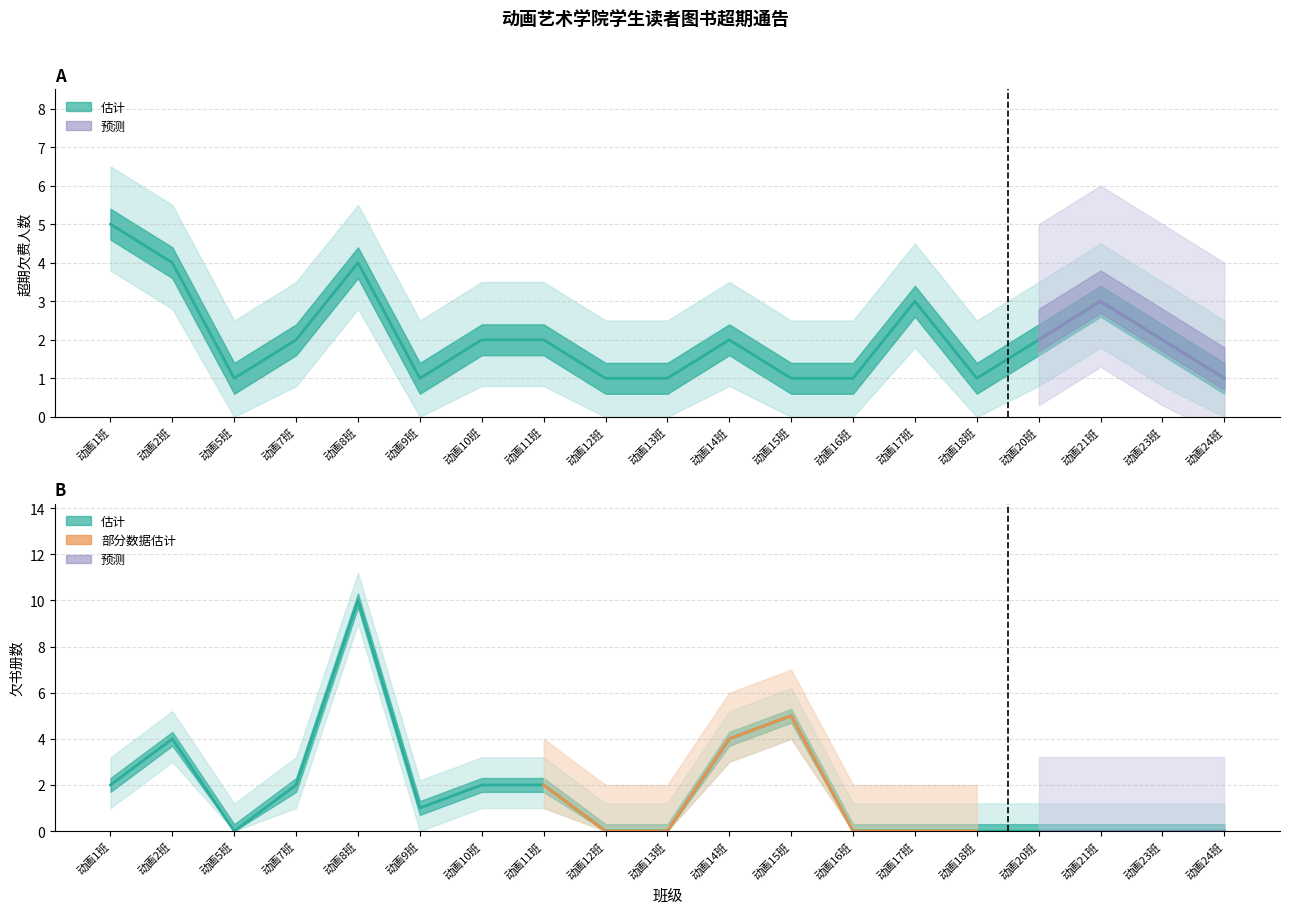

At how many categories does at least one series exceed 9?

1